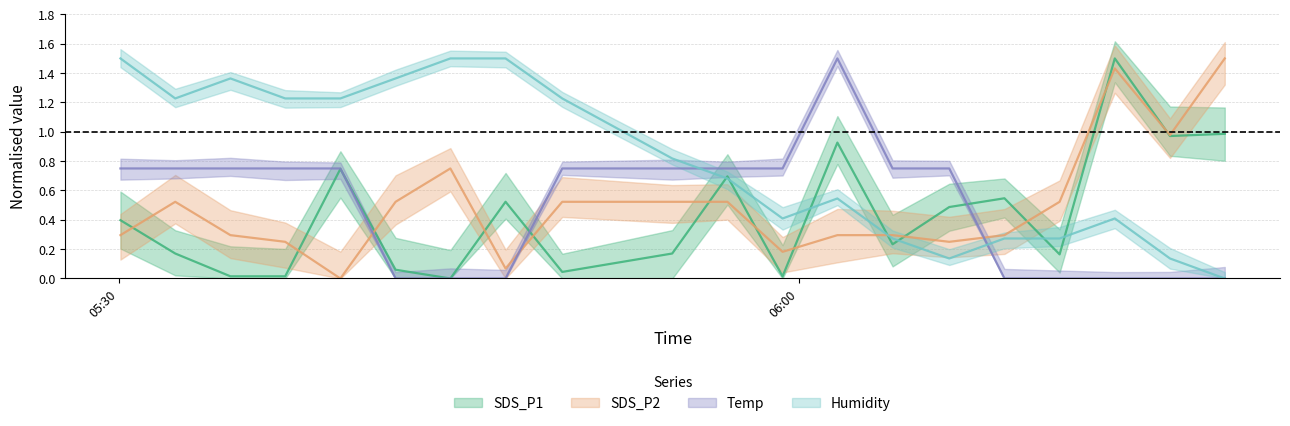

How many categories are shown in the chart?

20